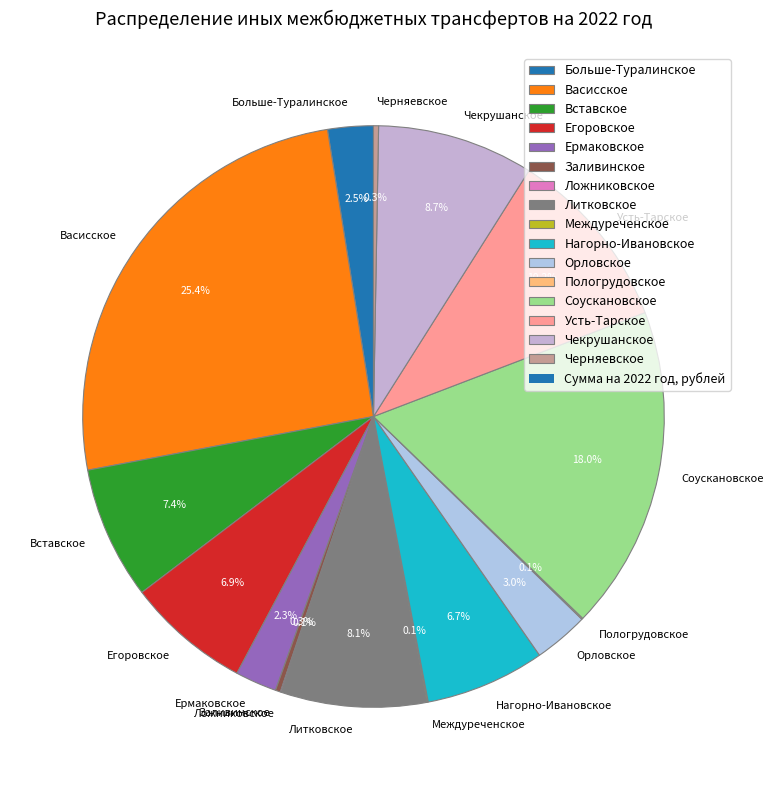

Does any single category account for the majority?

No